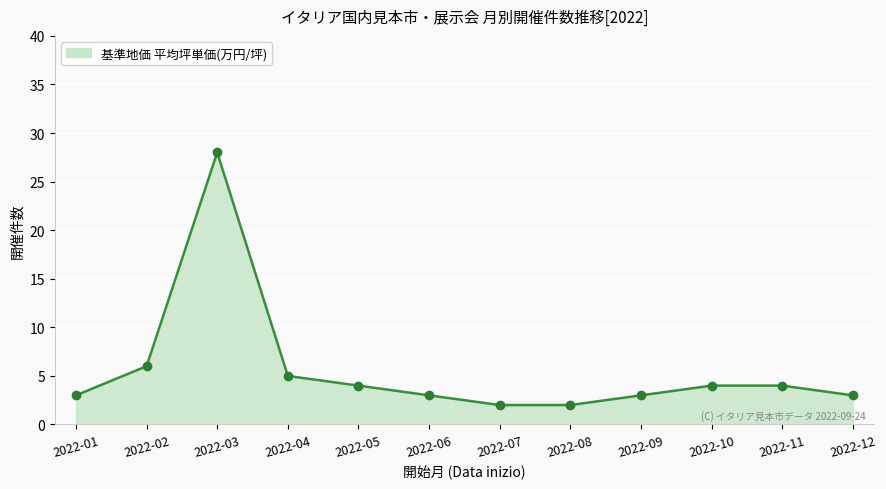

At which label is the value closest to 15?

2022-02